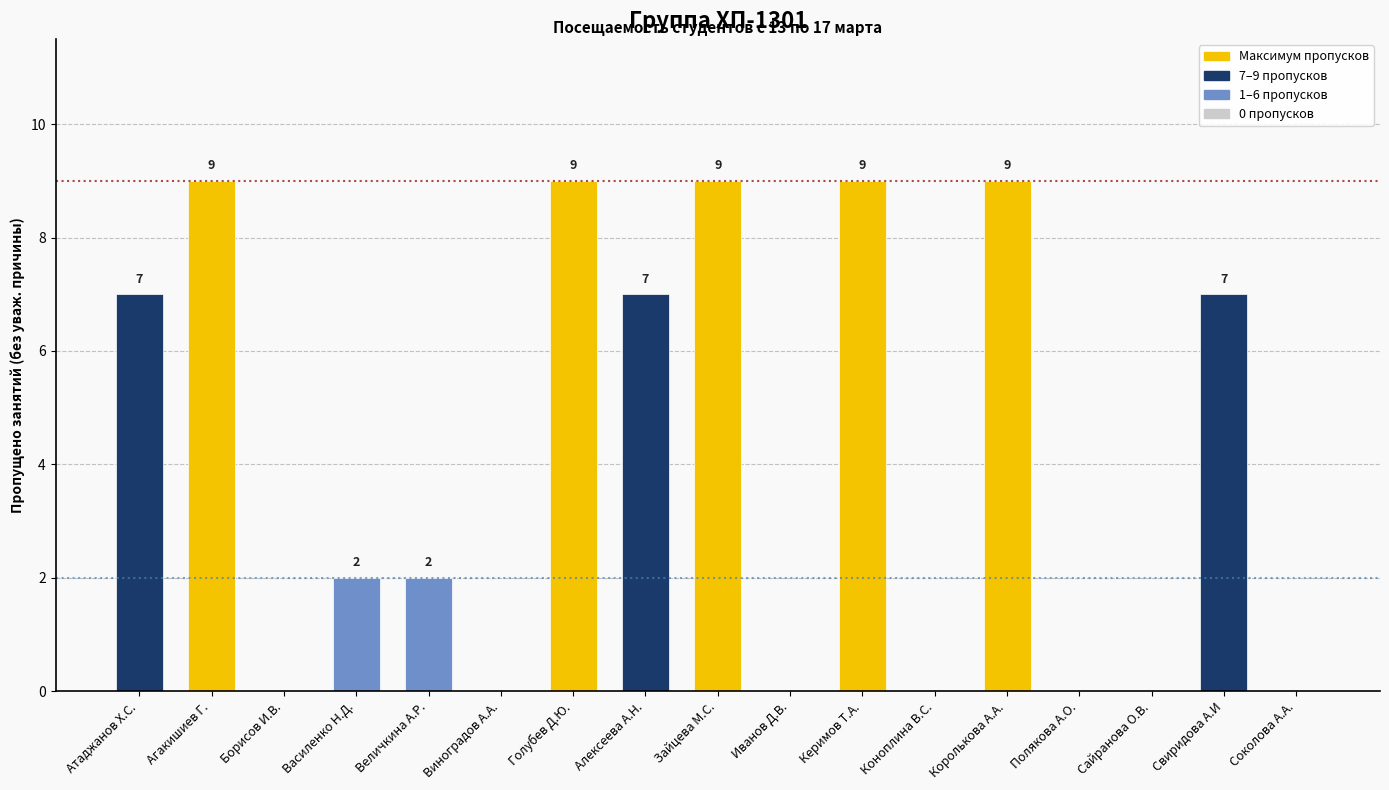

Reading left to right, transcribe all the data shown in this chart.

7	9	0	2	2	0	9	7	9	0	9	0	9	0	0	7	0